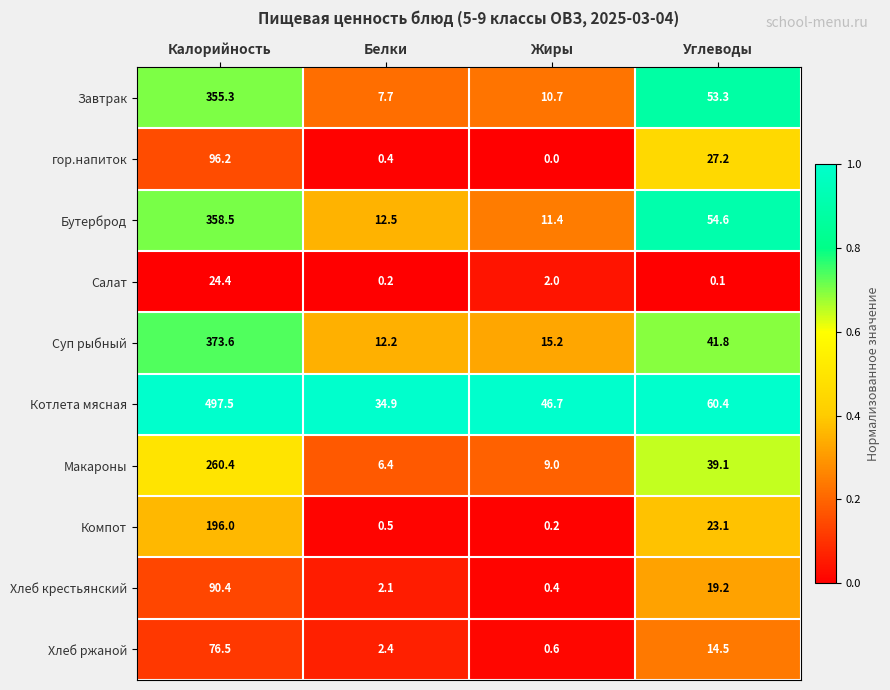

Which series has the widest spread of values?

Котлета мясная